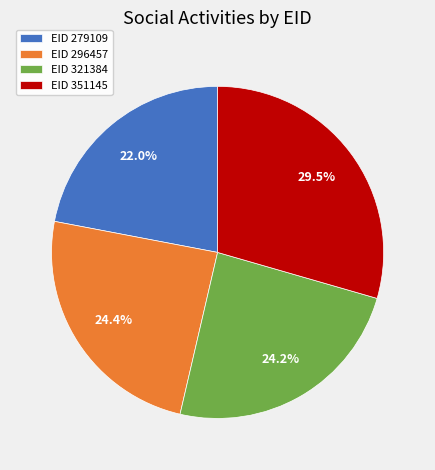

What is the smallest slice in the pie chart?

EID 279109